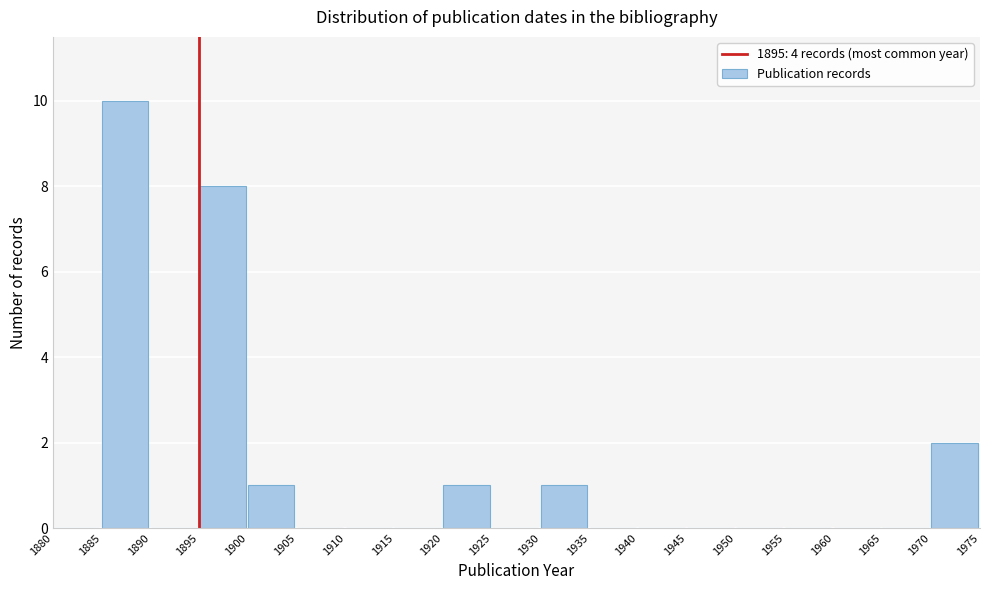

What is the height of the bar covering 1900 to 1905 on the x-axis? The values are not printed on the chart, so give them approximately, as read against the axis.

1